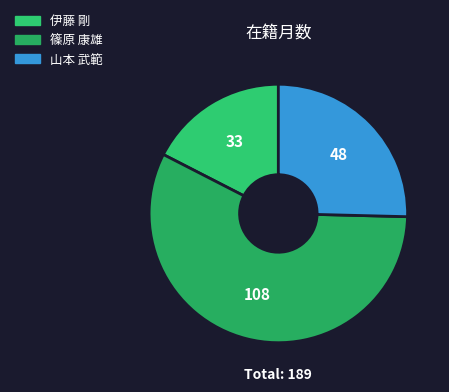

Which slice is the smallest?

伊藤 剛